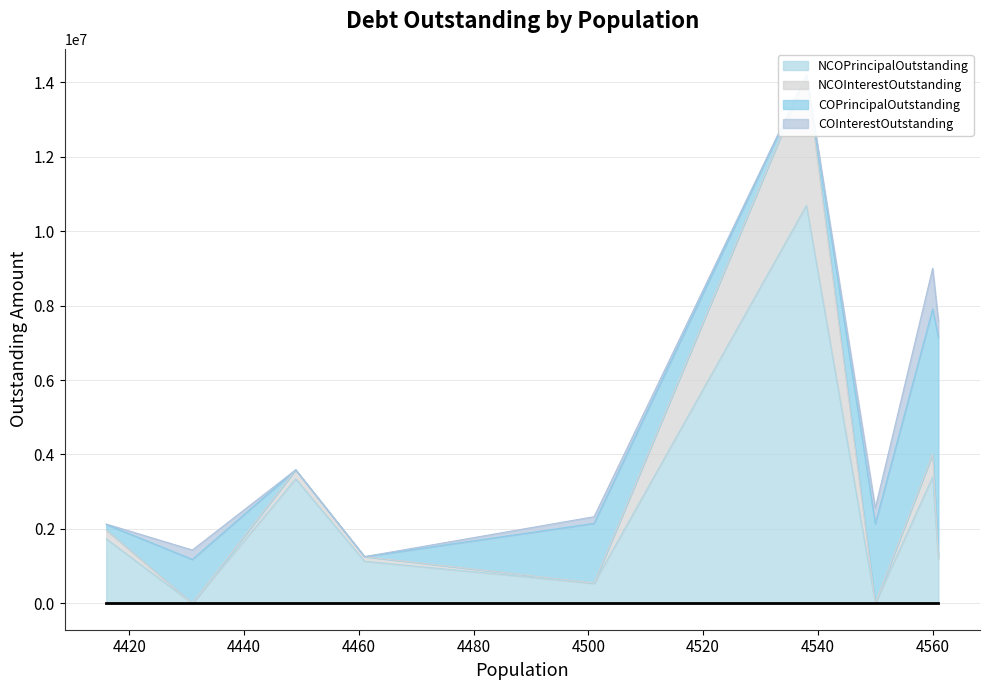

What is the maximum value for NCOPrincipalOutstanding?

10692000.0